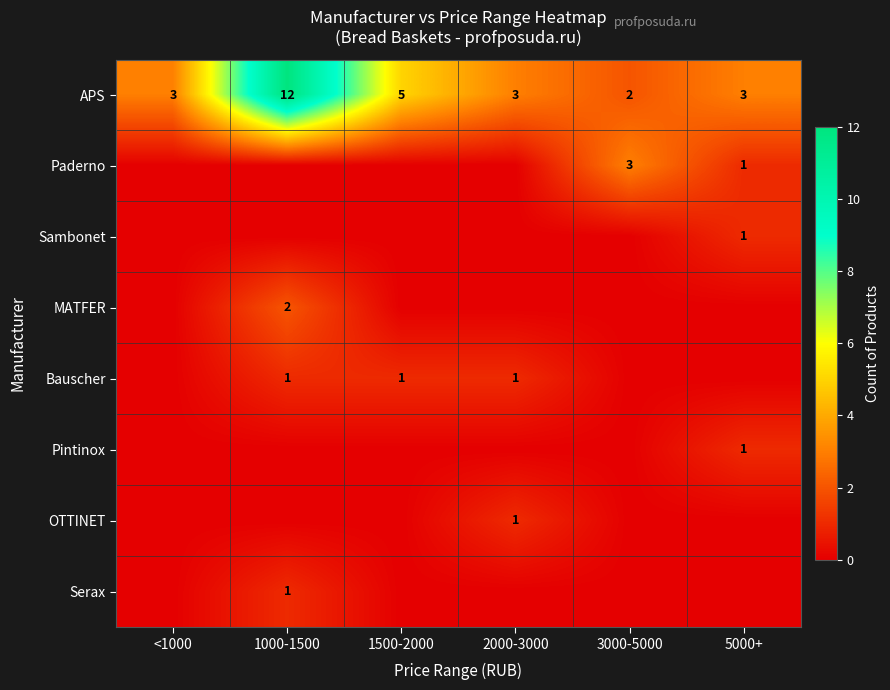

What is the difference between the maximum and second lowest values in the APS series?

9